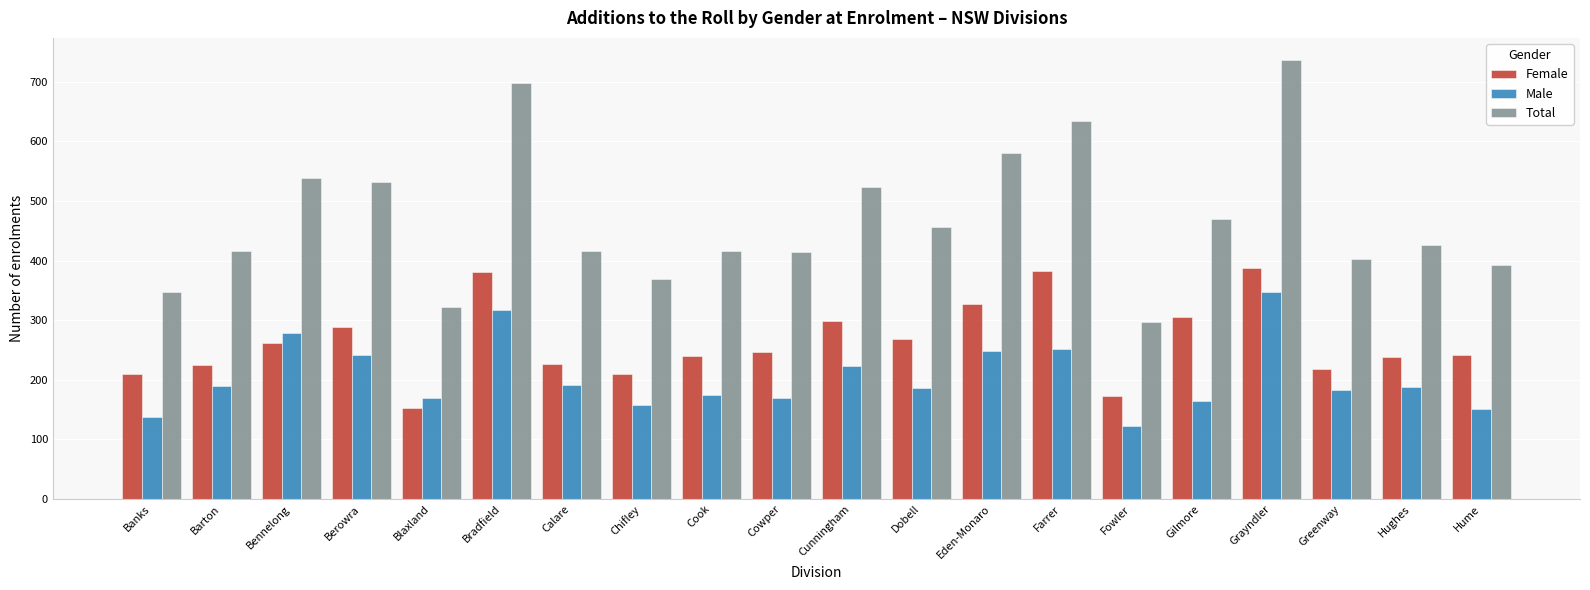

True or false: Male has a value of 227 at Banks.

False